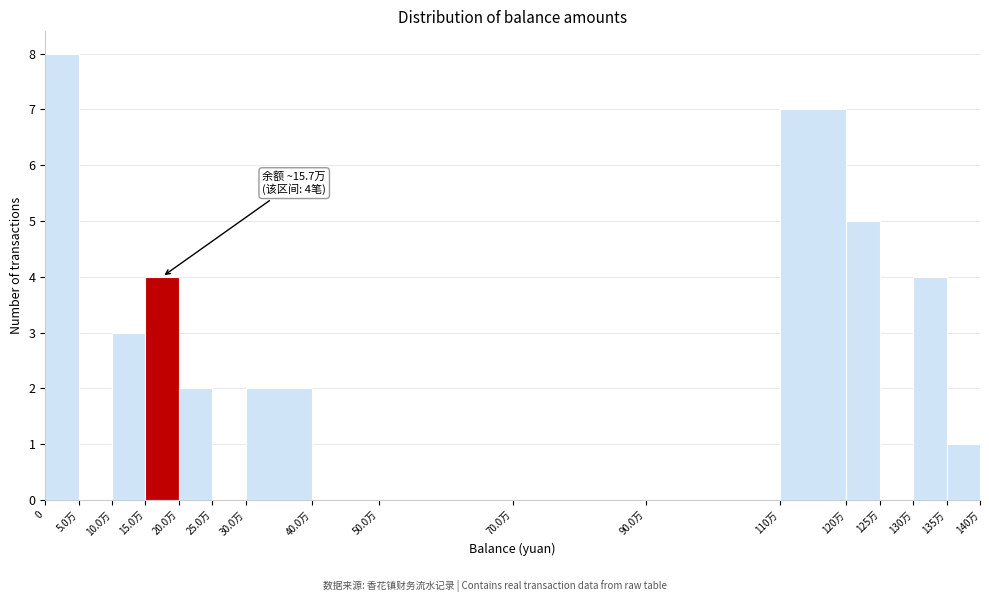

Reading left to right, list all the values displayed in this chart.

0=8	5.0万=0	10.0万=3	15.0万=4	20.0万=2	25.0万=0	30.0万=2	40.0万=0	50.0万=0	70.0万=0	90.0万=0	110万=7	120万=5	125万=0	130万=4	135万=1